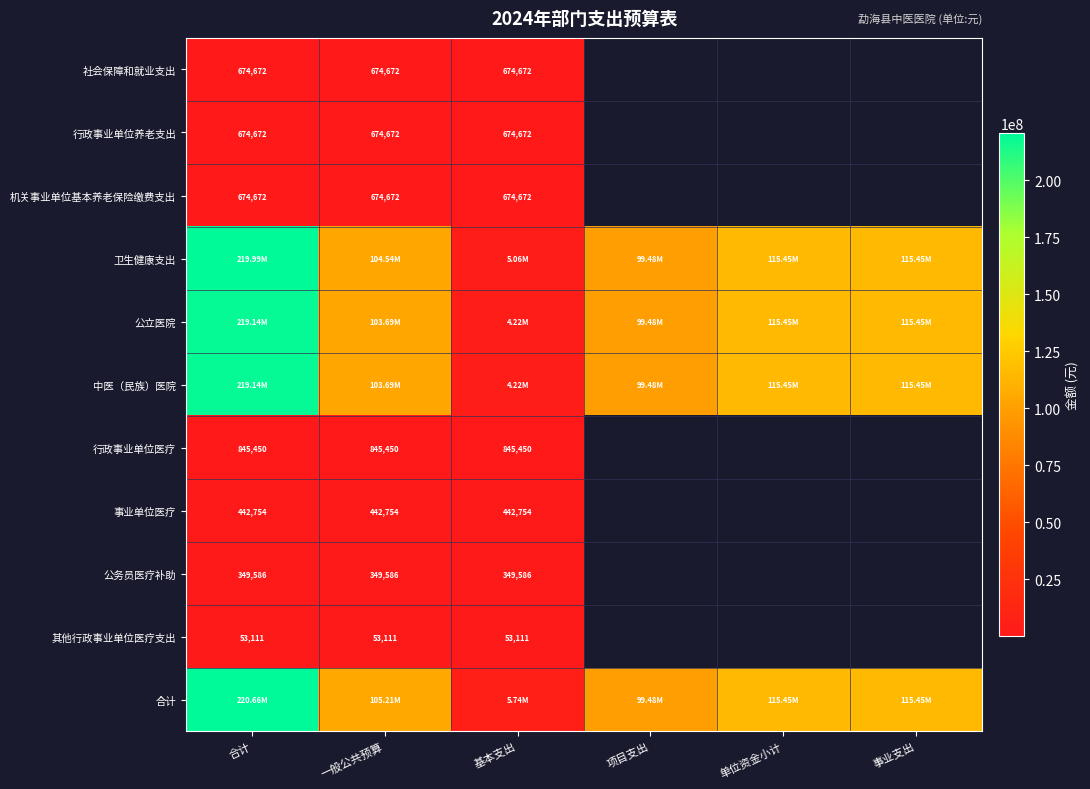

Which series changed the most between 基本支出 and 项目支出?

公立医院